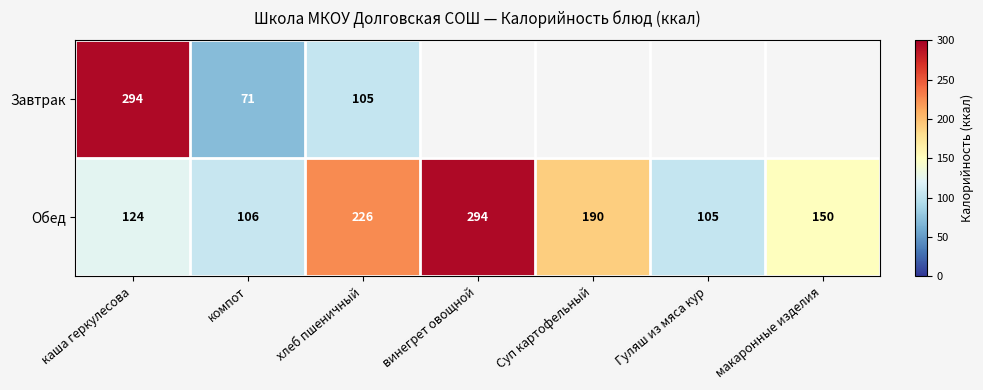

At компот, list the series in order from smallest to largest.

Завтрак, Обед